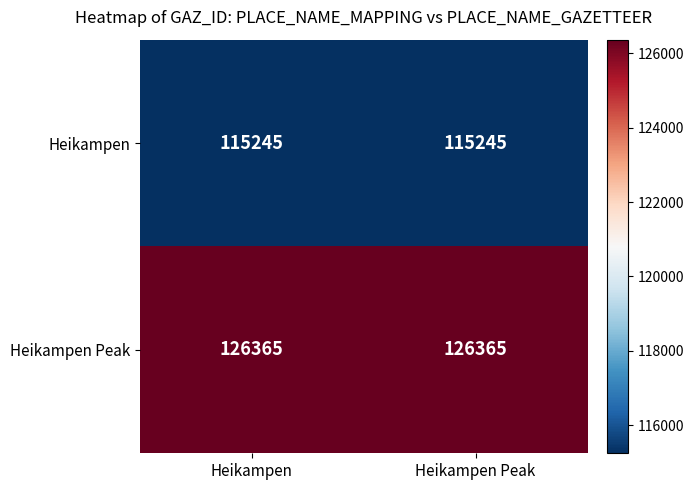

Reading left to right, transcribe all the data shown in this chart.

Heikampen: Heikampen=115245	Heikampen Peak=115245
Heikampen Peak: Heikampen=126365	Heikampen Peak=126365